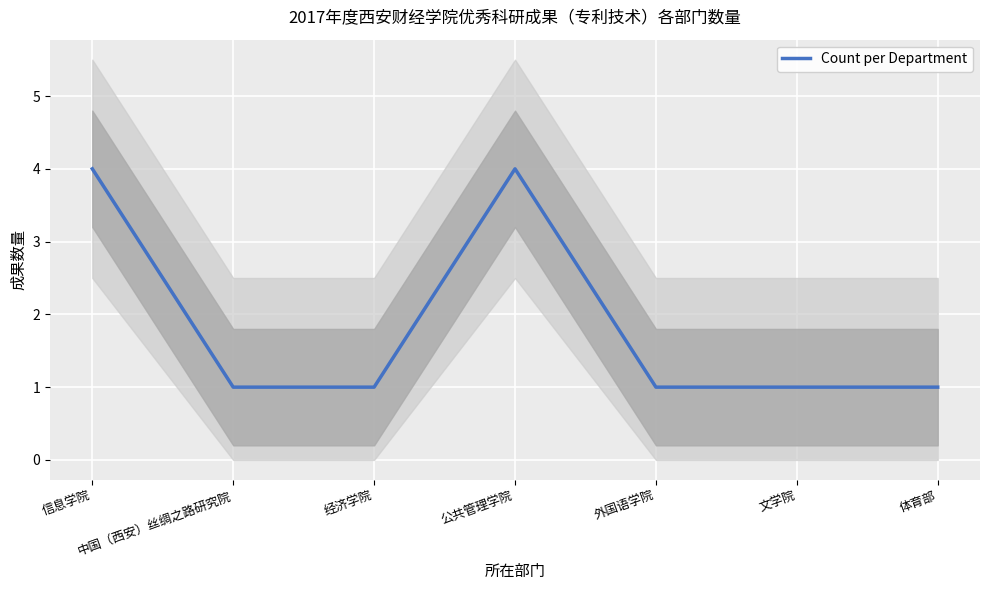

Rank the categories by value from lowest to highest.

中国（西安）丝绸之路研究院, 经济学院, 外国语学院, 文学院, 体育部, 信息学院, 公共管理学院